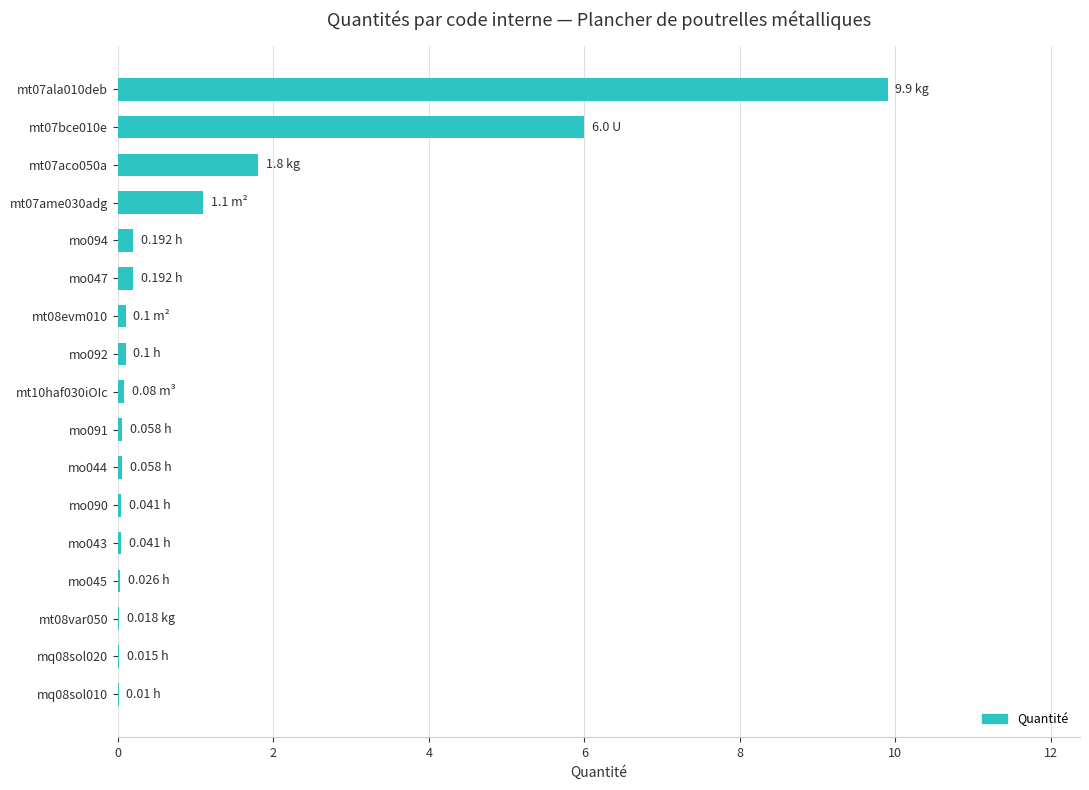

What is the change in value from mt07bce010e to mt07ame030adg?

-4.9